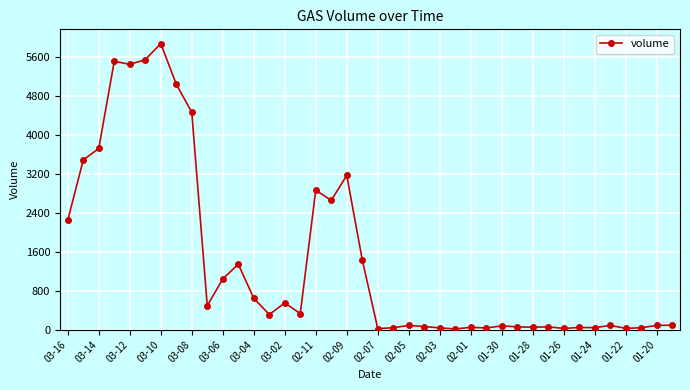

What is the sum of all values?

57264